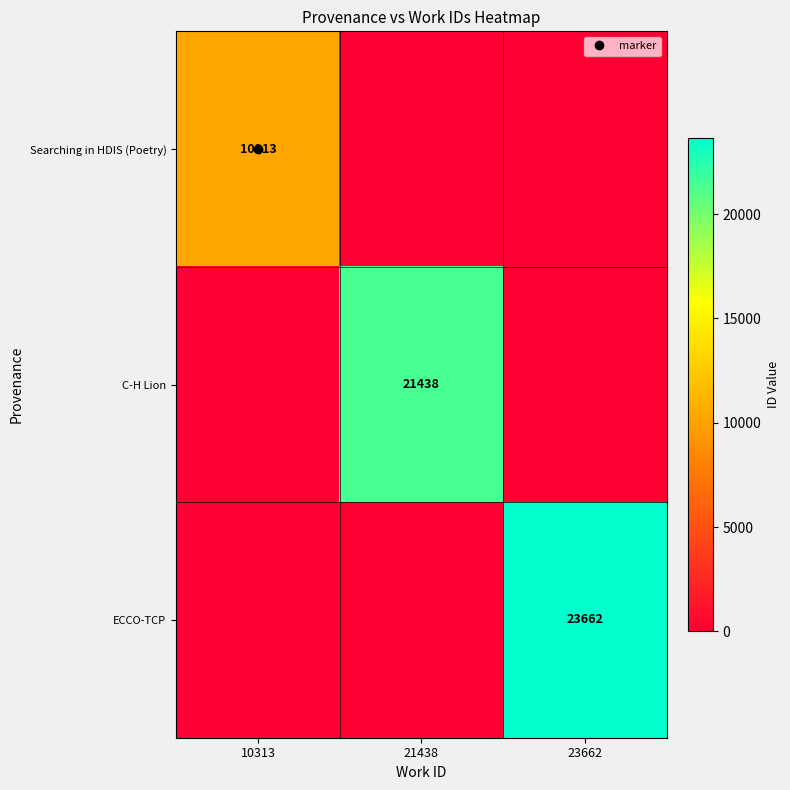

What is the average value of the ECCO-TCP series?

7887